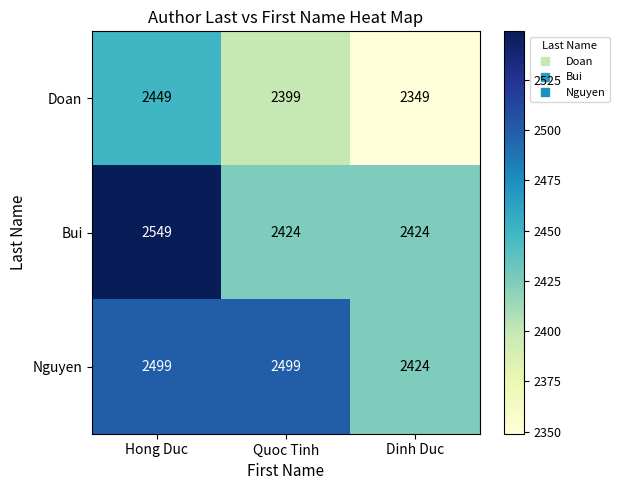

Which series has the widest spread of values?

Bui